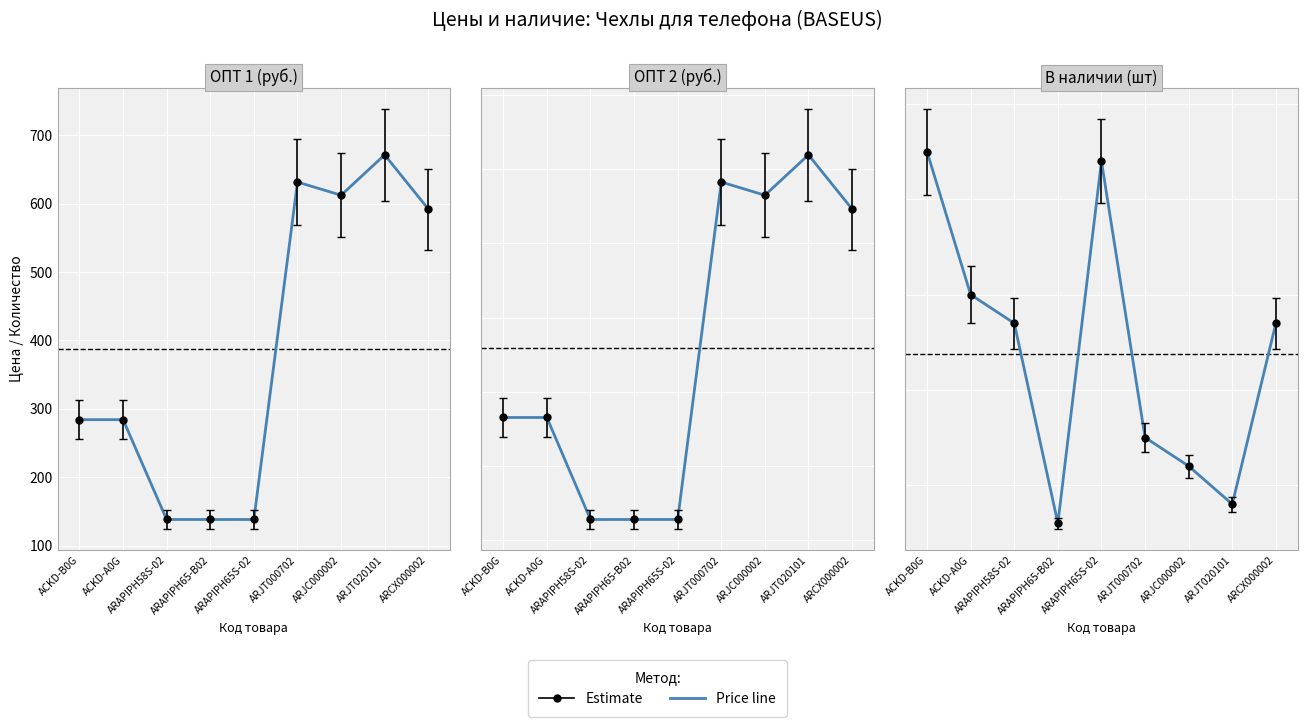

What is the difference between the В наличии (шт) точки values at ARAPIPH65S-02 and ARAPIPH65-B02?

38.0